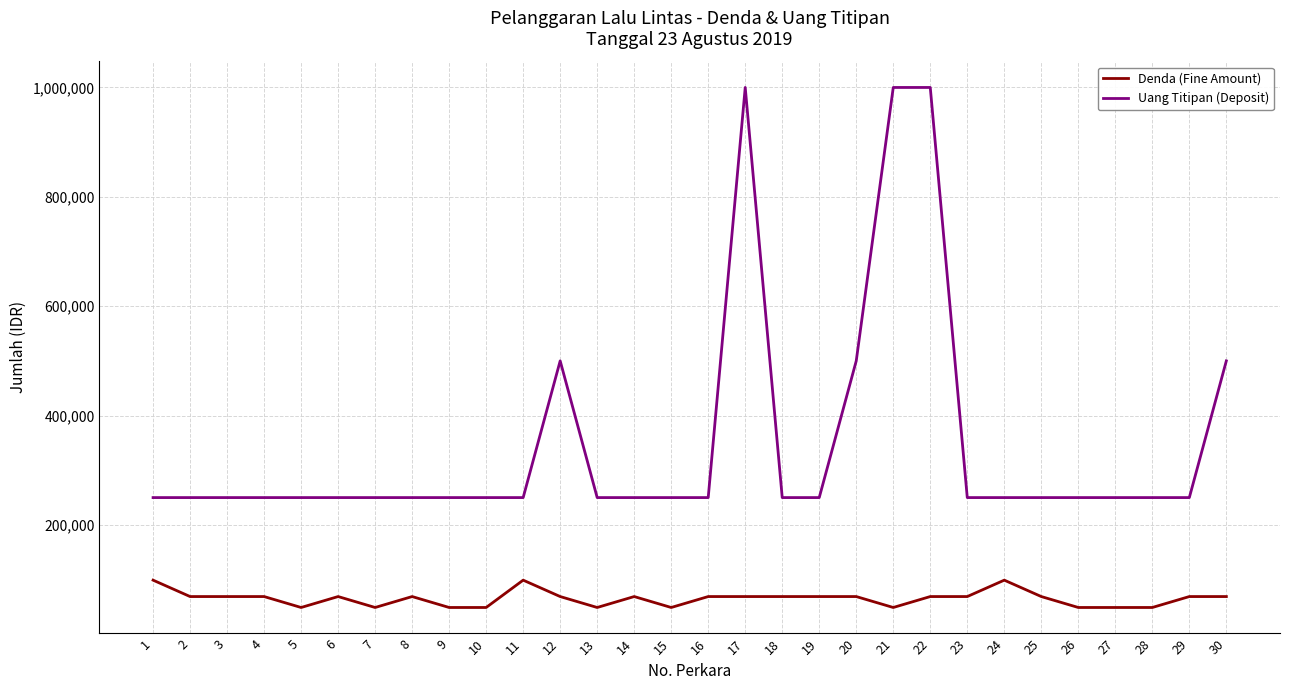

Is it true that Uang Titipan (Deposit) equals 250000 at 5?

True